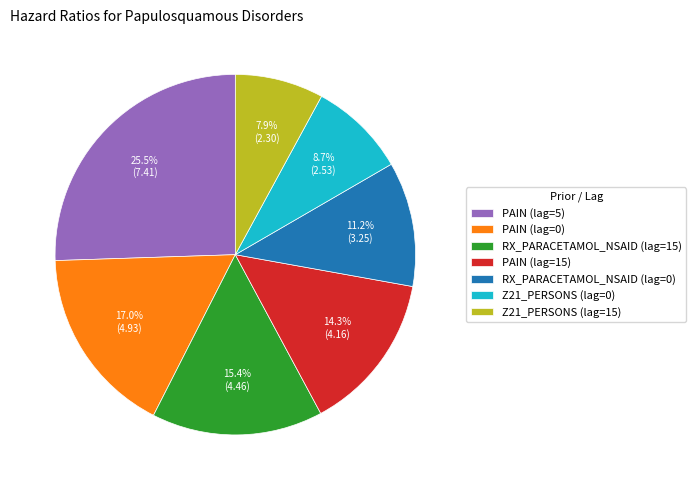

Rank the categories by value from lowest to highest.

Z21_PERSONS (lag=15), Z21_PERSONS (lag=0), RX_PARACETAMOL_NSAID (lag=0), PAIN (lag=15), RX_PARACETAMOL_NSAID (lag=15), PAIN (lag=0), PAIN (lag=5)